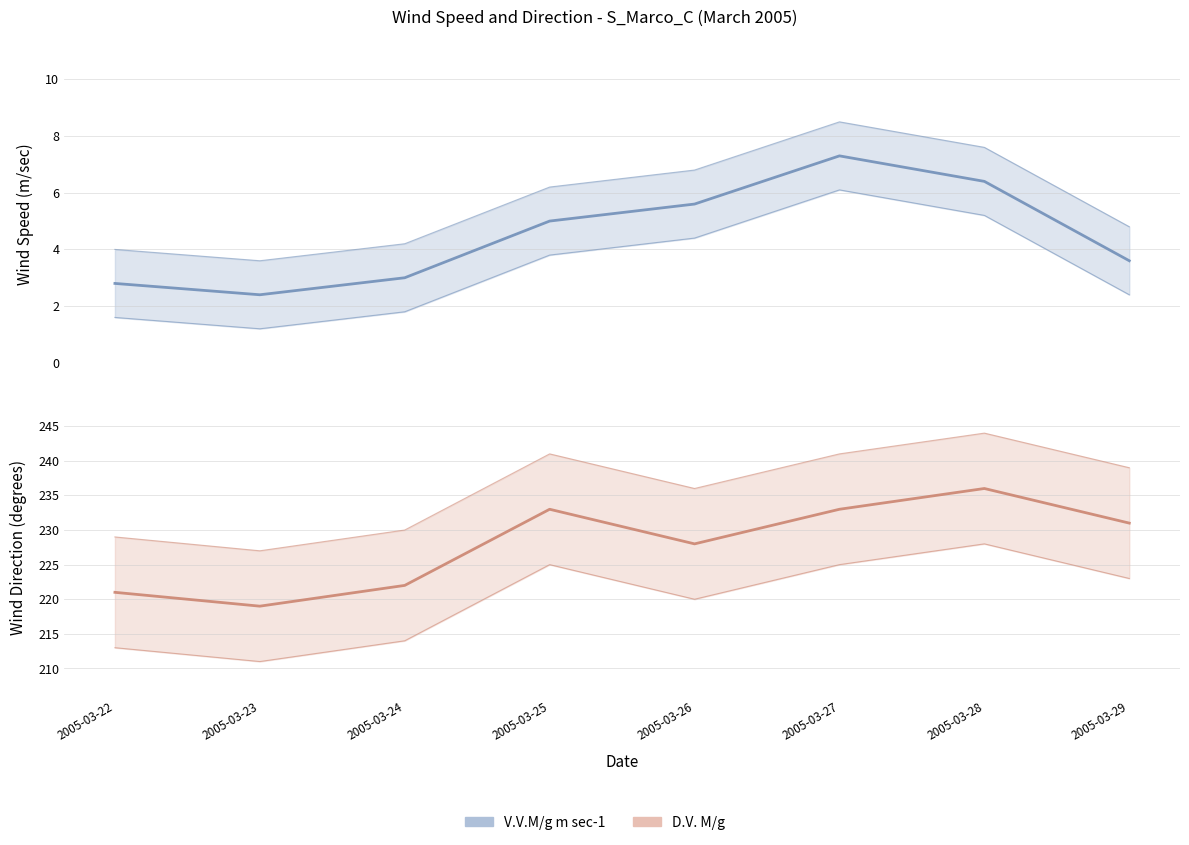

What is the value of the D.V. M/g point at the 2nd from the left?

219.0